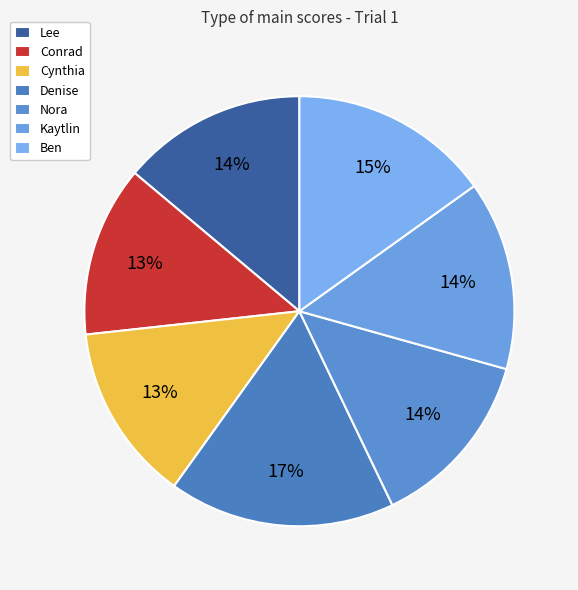

Which slice is the largest?

Denise